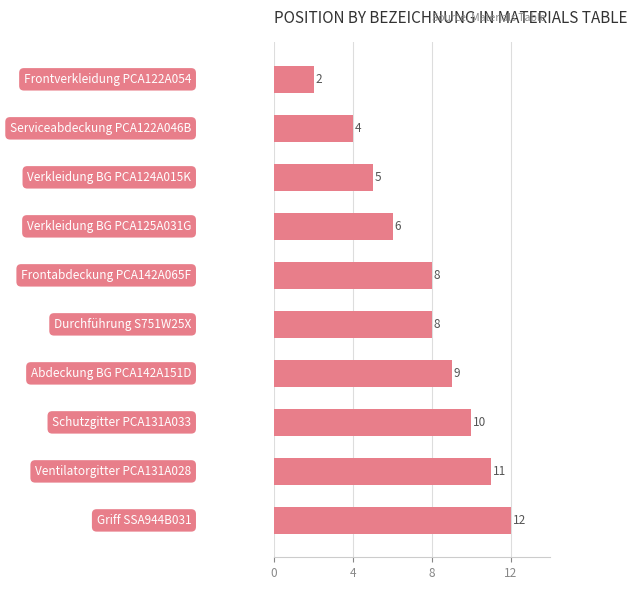

What is the average value?

8